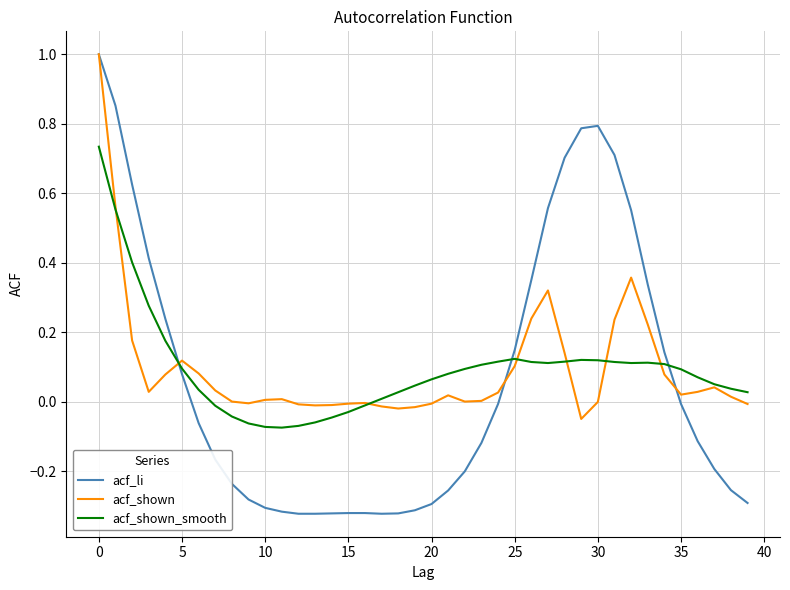

Which series has the largest range (max minus min)?

acf_li